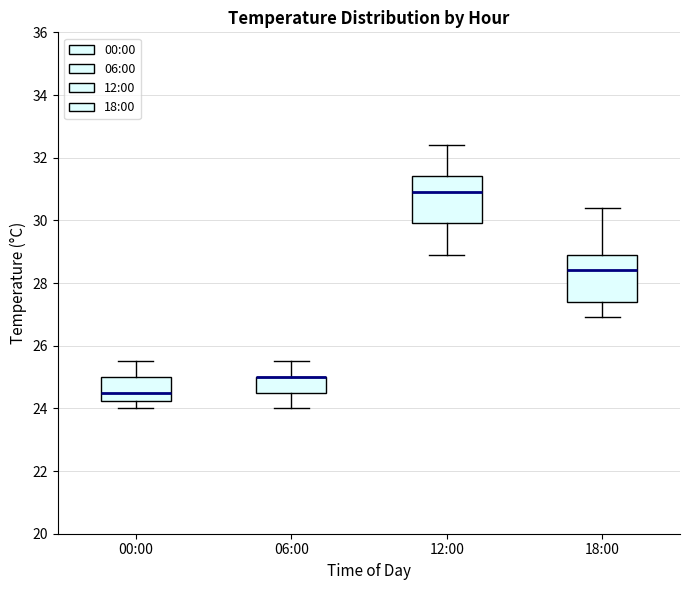

Where does the lower whisker of the box for 18:00 end on the y-axis? The values are not printed on the chart, so give them approximately, as read against the axis.

27.0